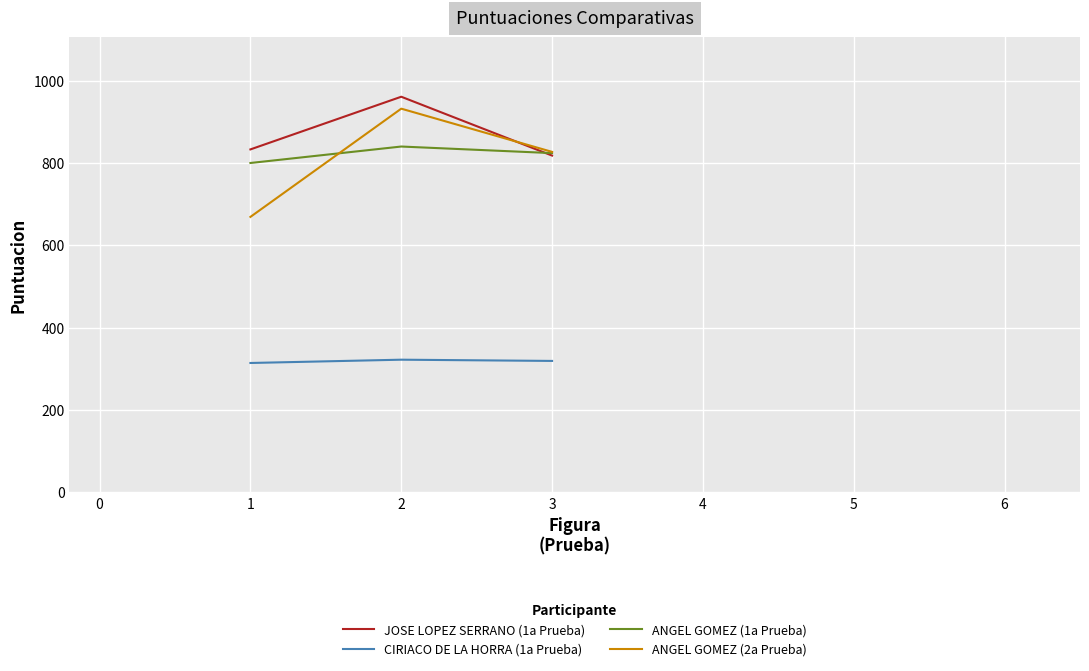

What is the total value across all series at 2?

3055